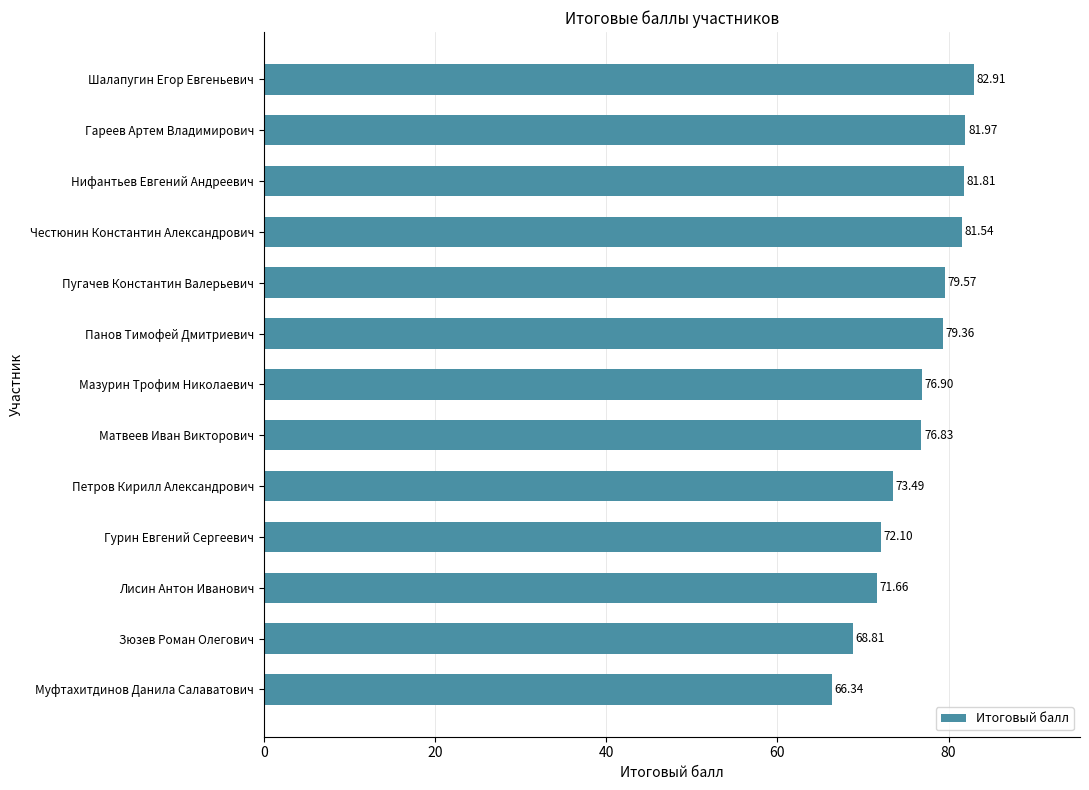

Which label corresponds to the smallest value in the chart?

Муфтахитдинов Данила Салаватович